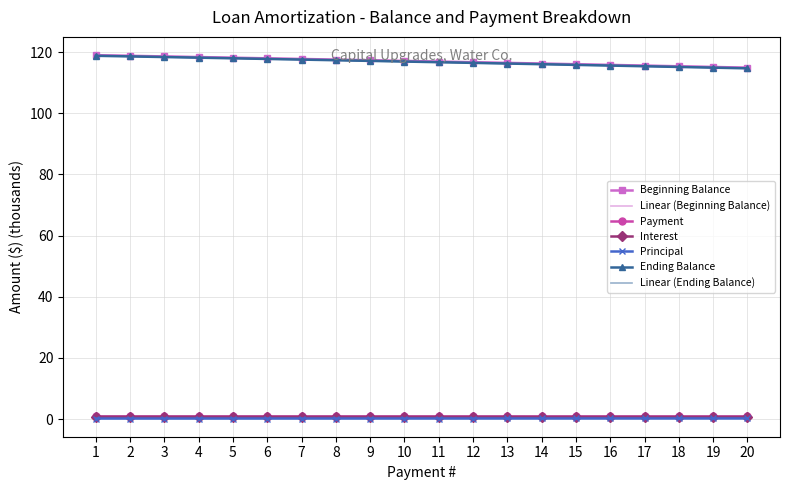

True or false: Interest and Beginning Balance intersect in this chart.

False